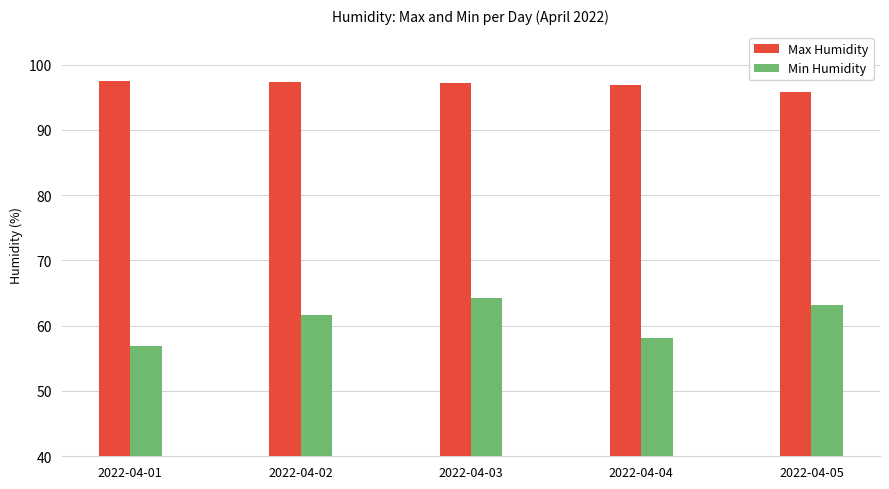

Which category has the lowest value across all series?

2022-04-01